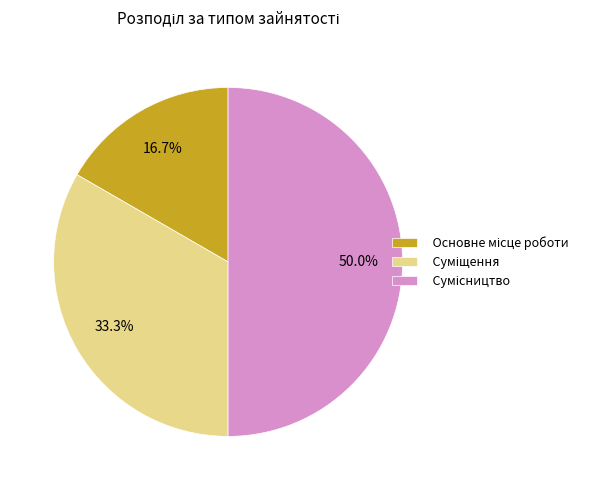

To the nearest percent, what is the difference between the Сумісництво and Суміщення slice percentages?

17%